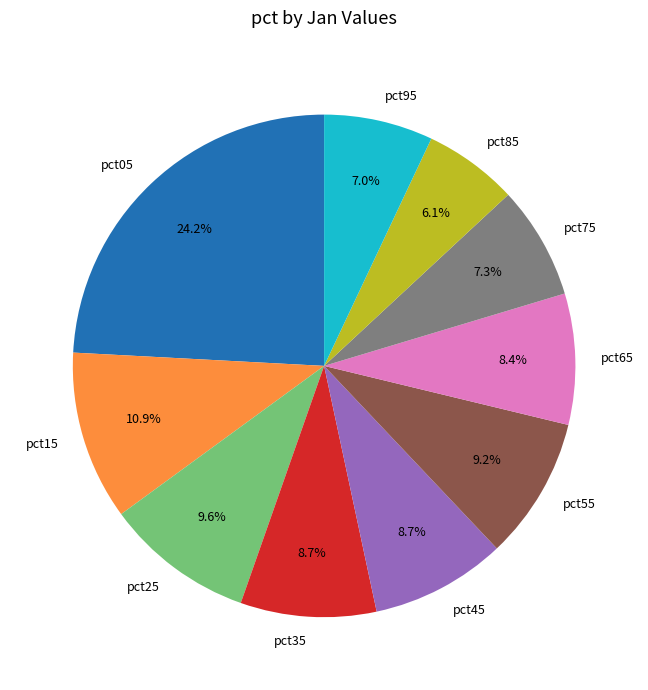

What percentage is the pct15 slice, to the nearest percent?

11%